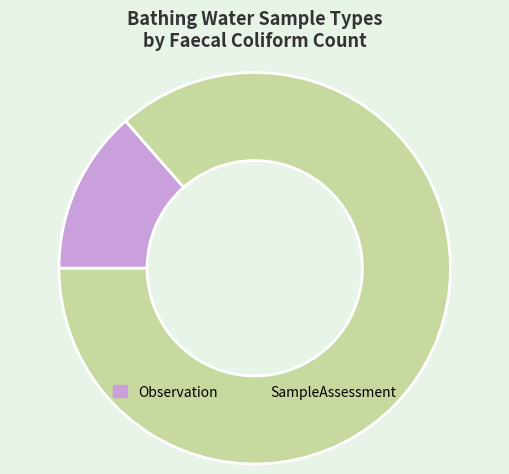

Which category has the biggest portion of the pie?

SampleAssessment